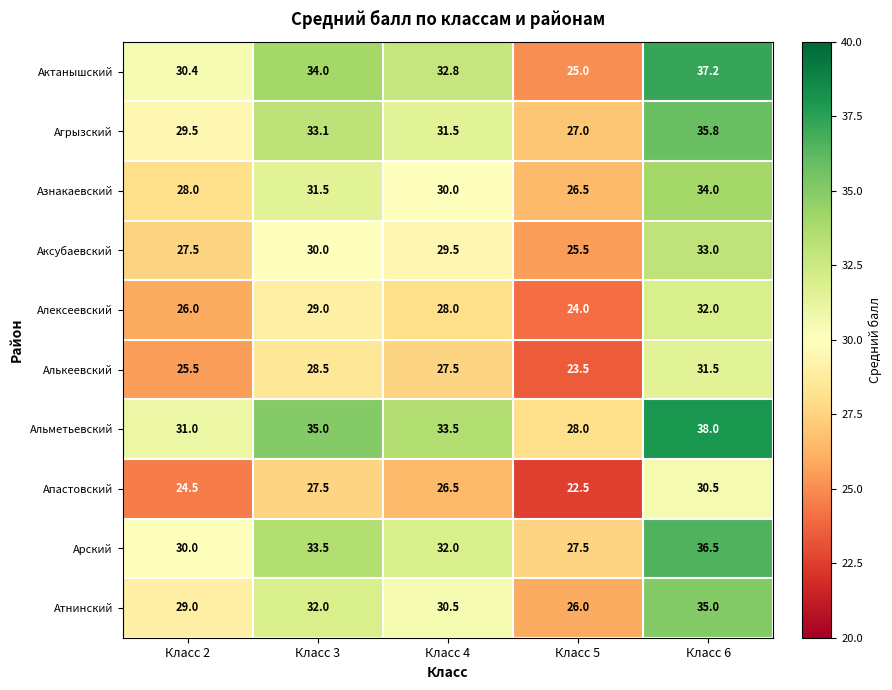

What is the total value across all series at Класс 2?

281.4